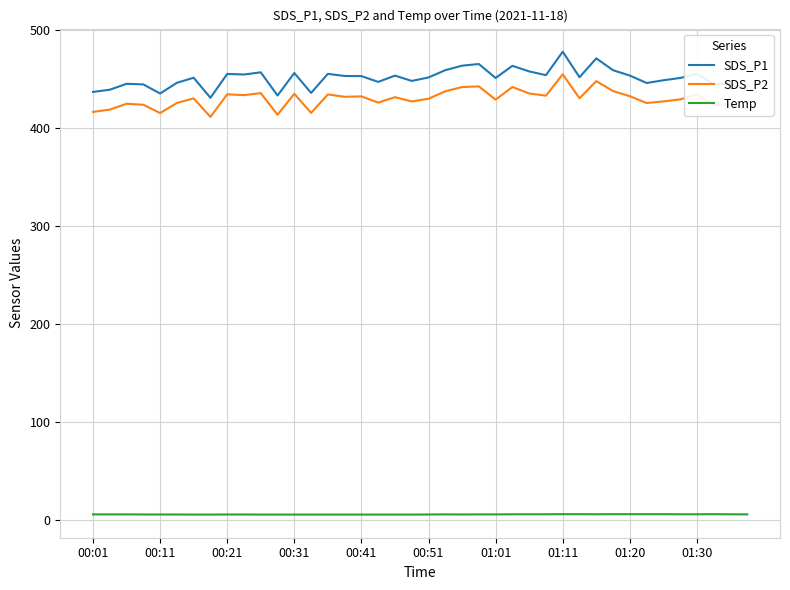

True or false: SDS_P1 and Temp cross at least once.

False